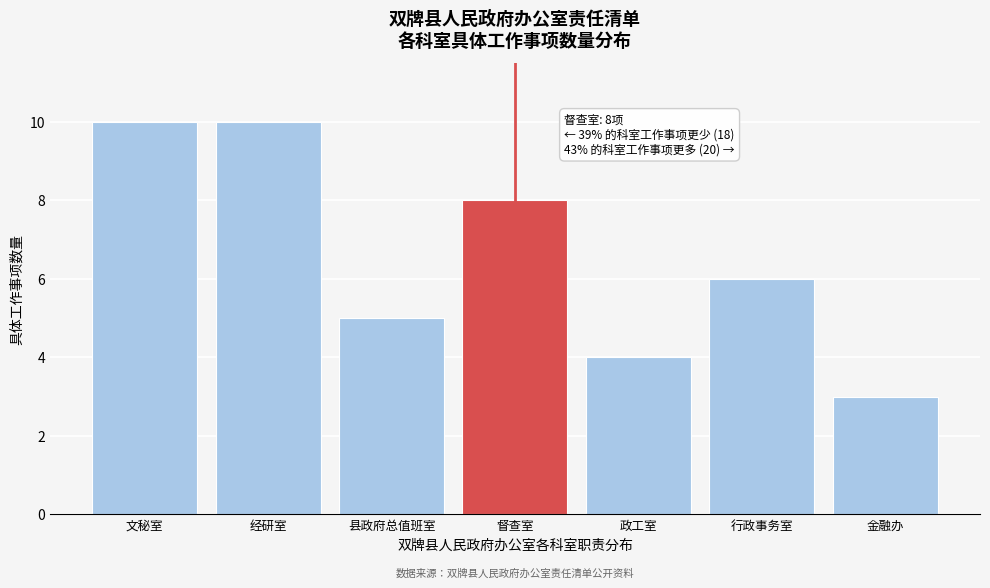

Reading left to right, extract all data points from this chart.

10	10	5	8	4	6	3